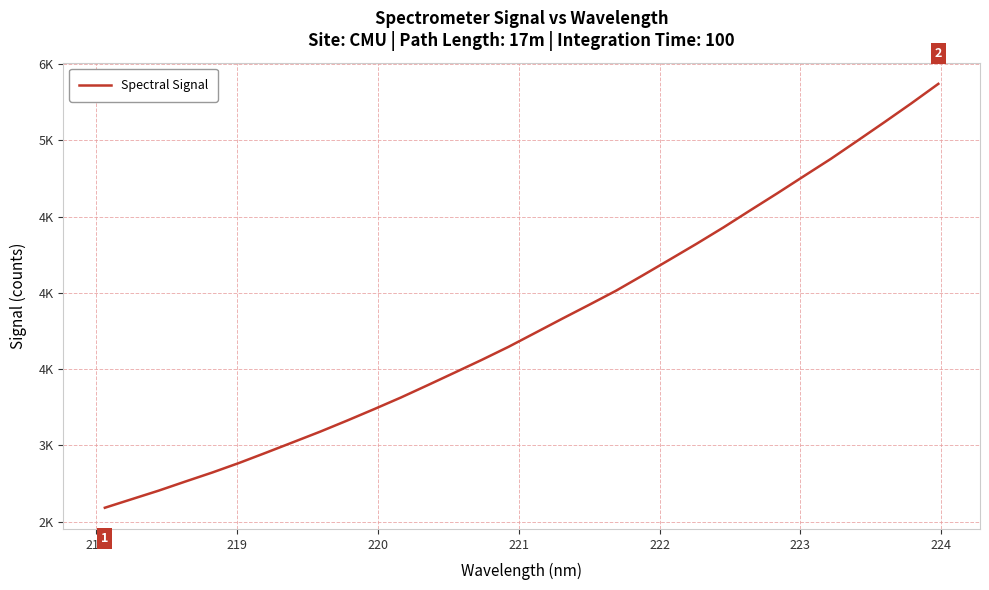

Reading left to right, list all the values displayed in this chart.

2591.1	2647.2	2703.3	2763.5	2822.6	2885.6	2952.9	3021.3	3090.0	3162.5	3237.3	3313.9	3395.0	3477.4	3560.1	3646.0	3738.2	3830.7	3921.7	4014.0	4115.4	4218.5	4322.2	4429.4	4541.7	4652.7	4766.5	4879.4	4999.4	5120.5	5243.7	5370.9